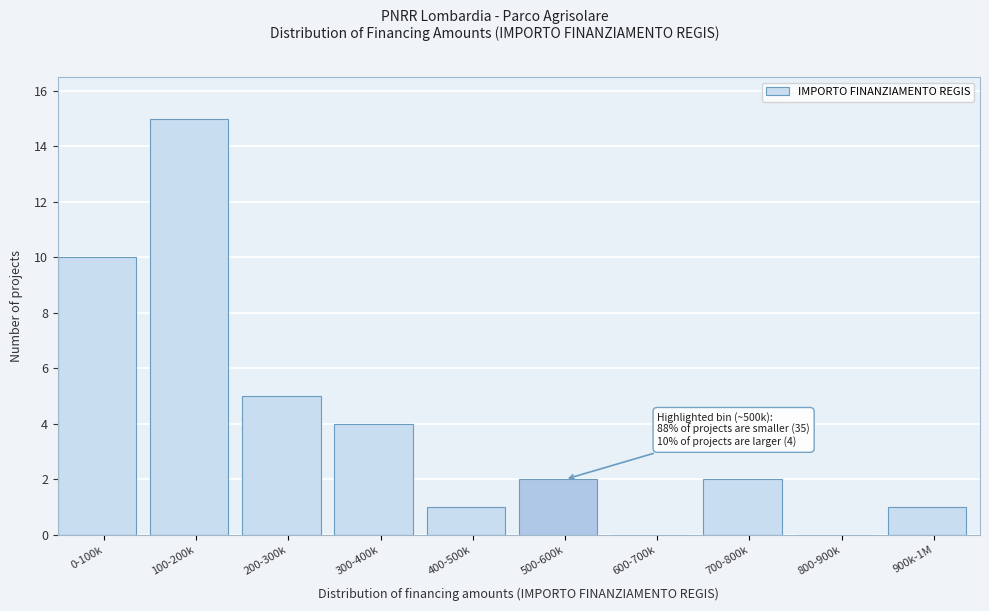

Reading left to right, list all the values displayed in this chart.

0-100k=10	100-200k=15	200-300k=5	300-400k=4	400-500k=1	500-600k=2	600-700k=0	700-800k=2	800-900k=0	900k-1M=1